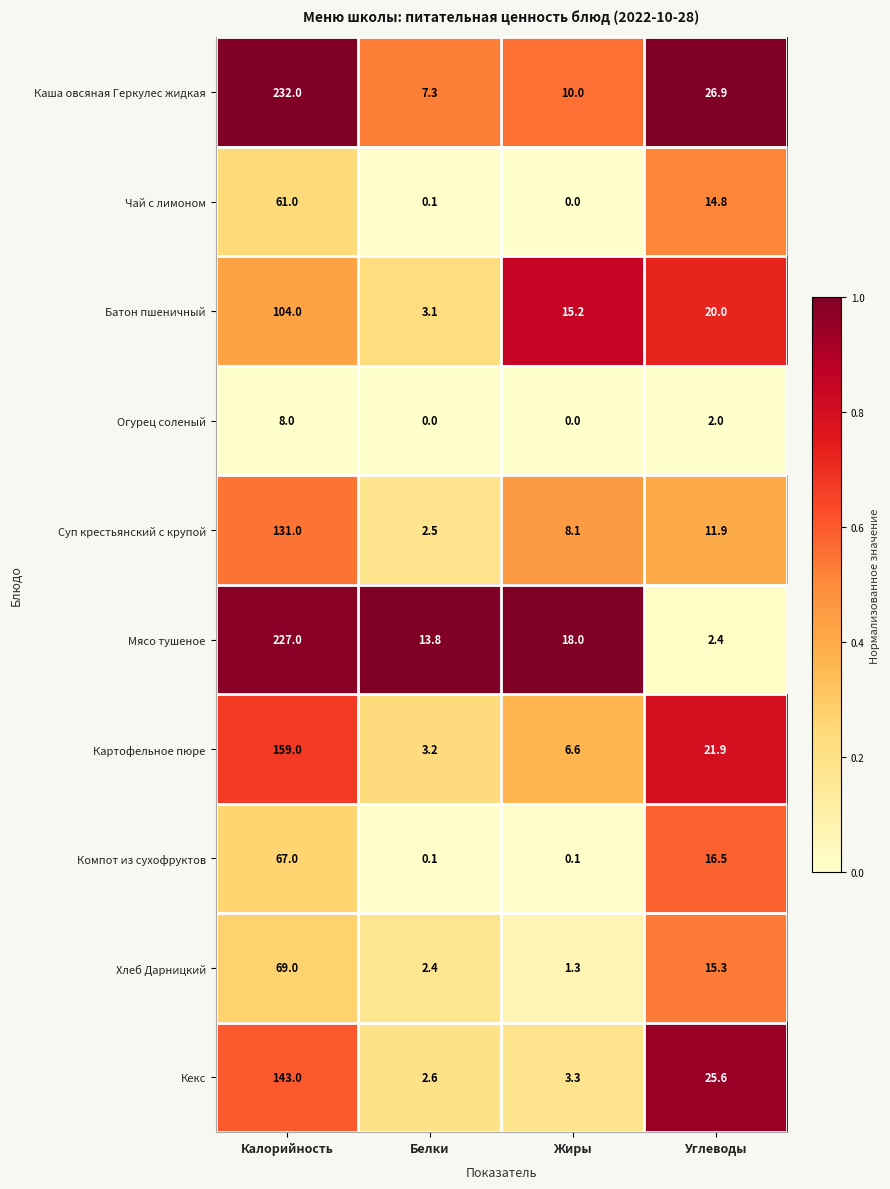

The value of Чай с лимоном at Белки is 0.1. True or false?

True